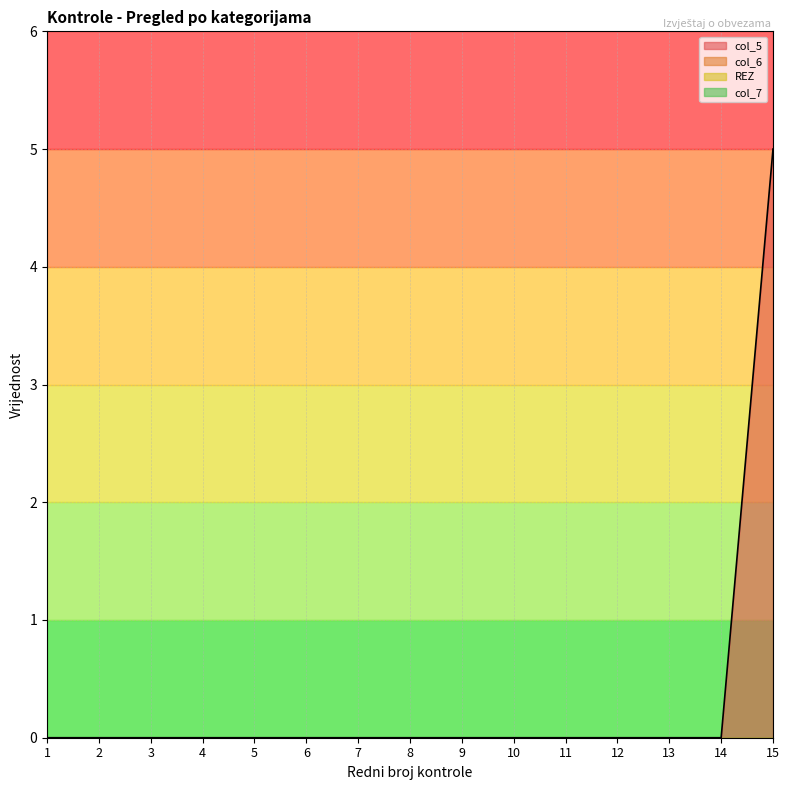

True or false: col_6 has a value of 0 at 8.

True